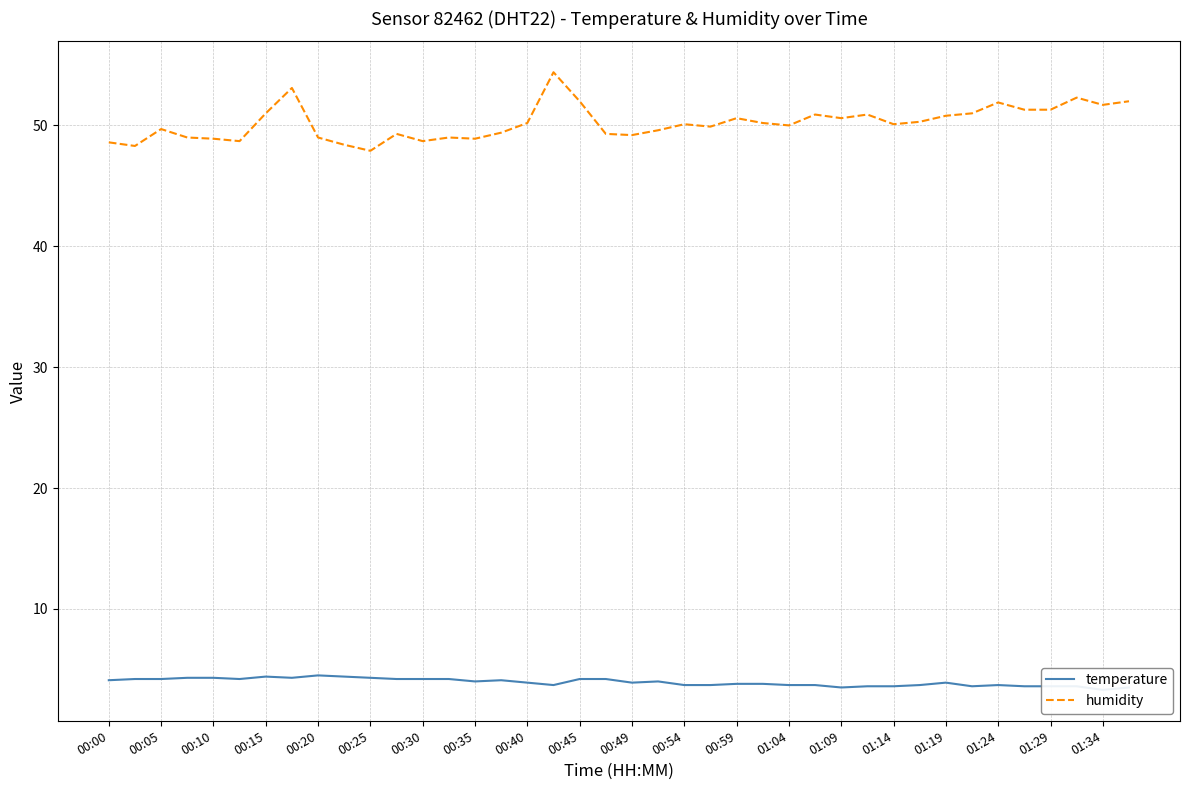

What is the highest value of the humidity series?

54.4